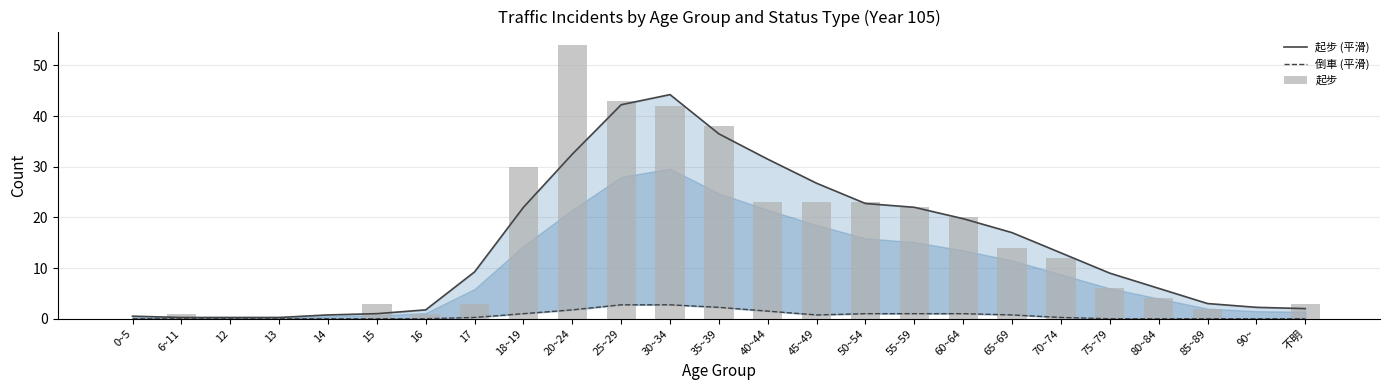

How many series are shown in this chart?

3